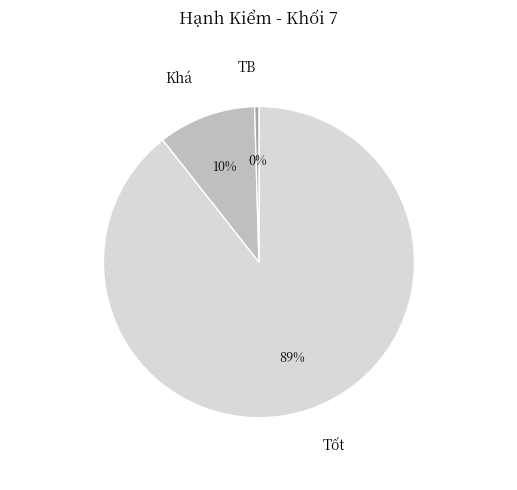

Is the sum of TB and Tốt greater than half?

Yes